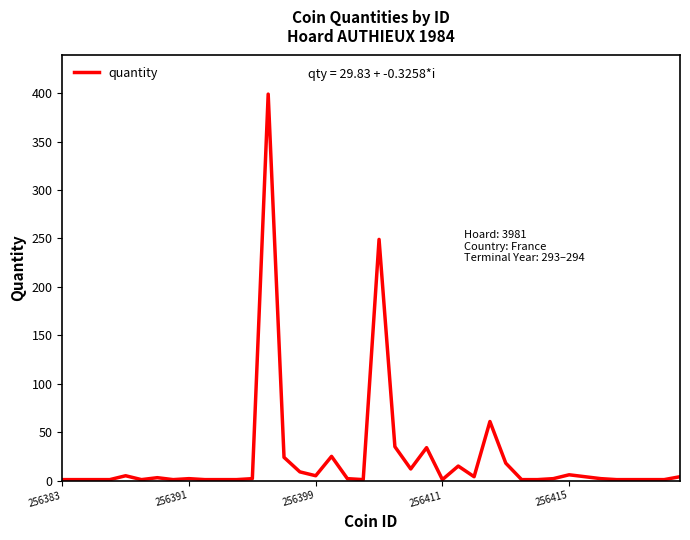

What is the greatest value displayed?

399